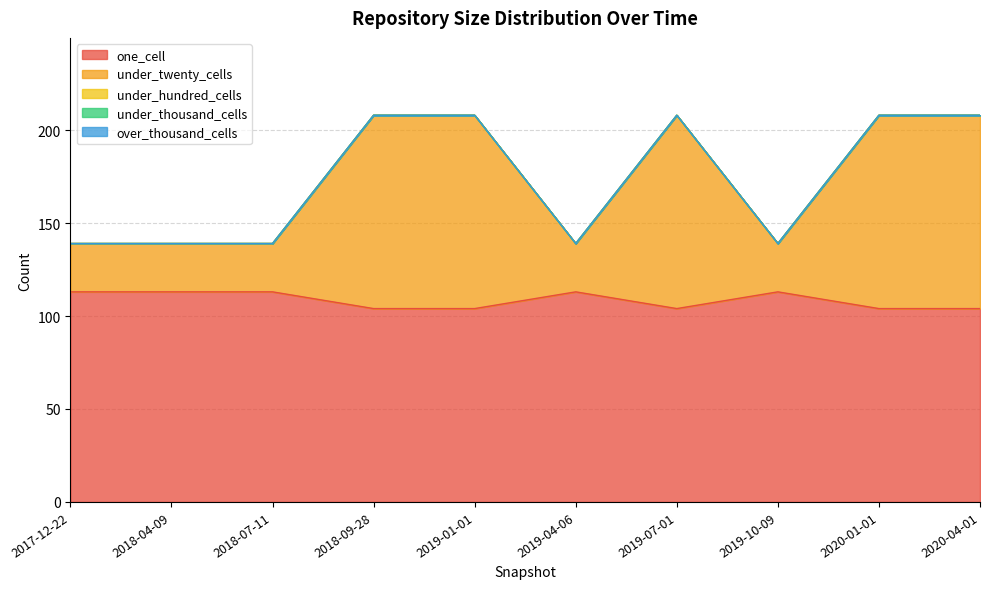

At 2019-10-09, list the series in order from smallest to largest.

under_hundred_cells, under_thousand_cells, over_thousand_cells, under_twenty_cells, one_cell